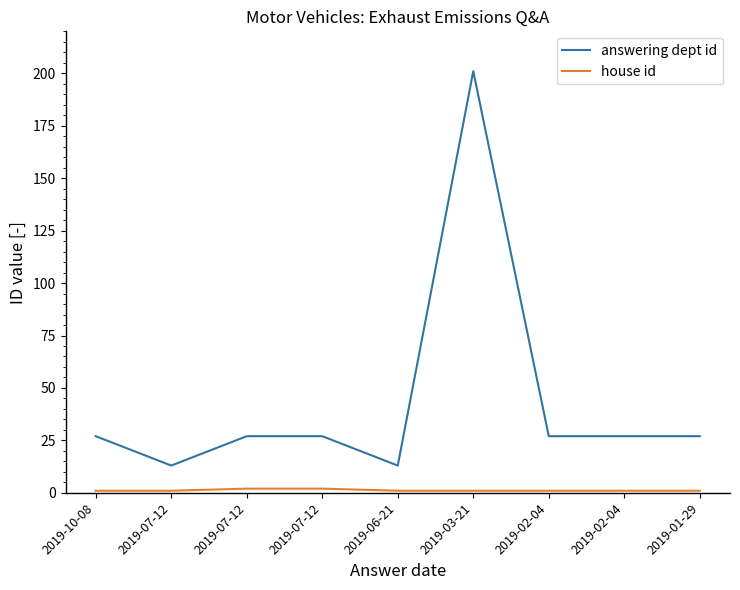

The value of answering dept id at 2019-07-12 is 15. True or false?

False